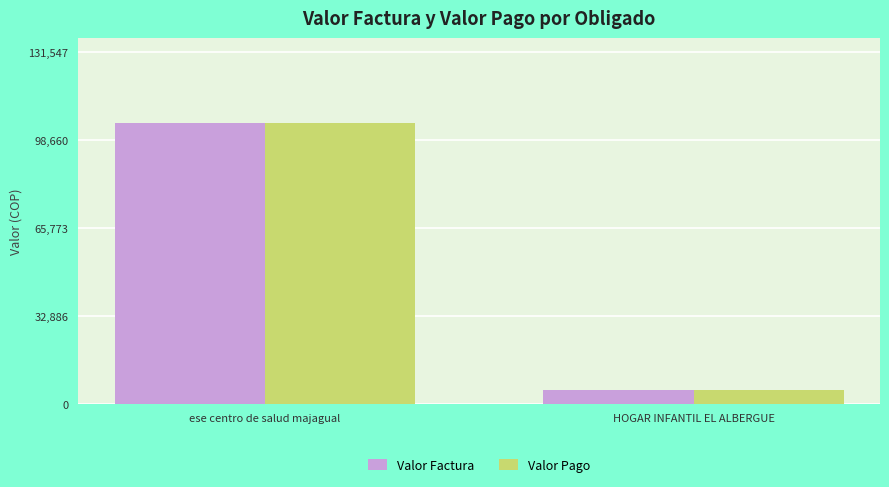

What is the highest value of the Valor Pago series?

105238